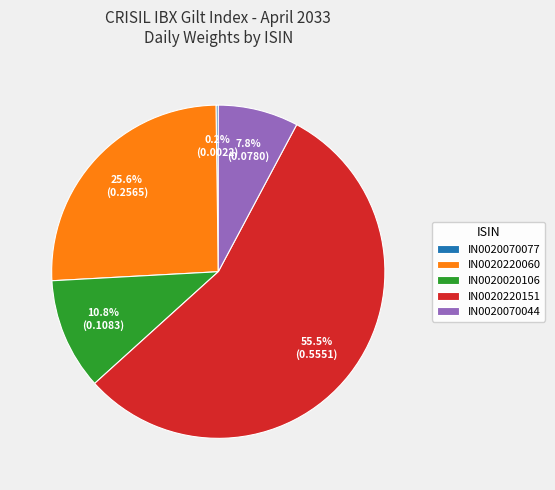

To the nearest percent, what is the combined percentage of IN0020070044 and IN0020020106?

19%